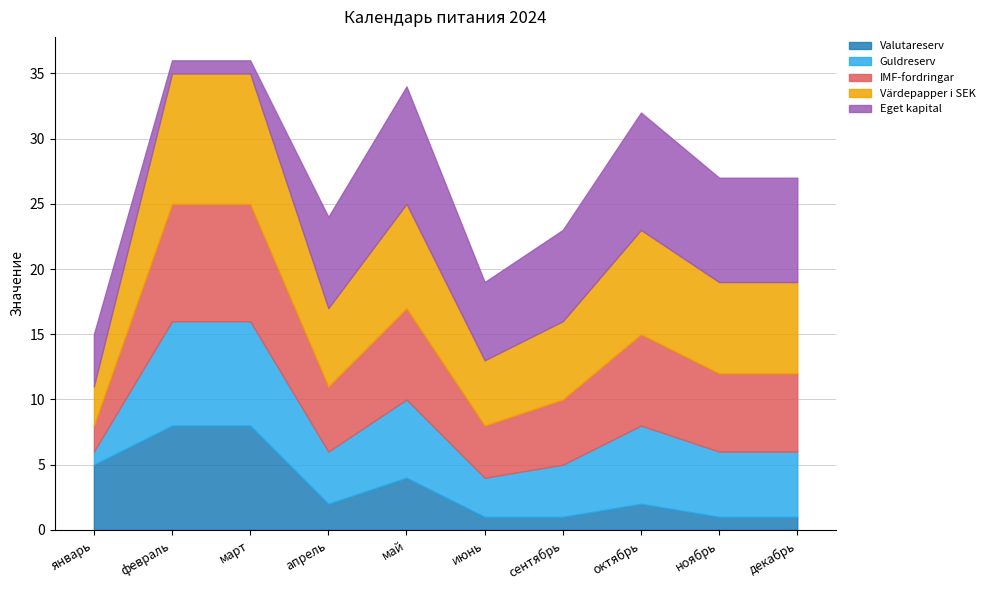

At which category is the sum across all series the highest?

февраль